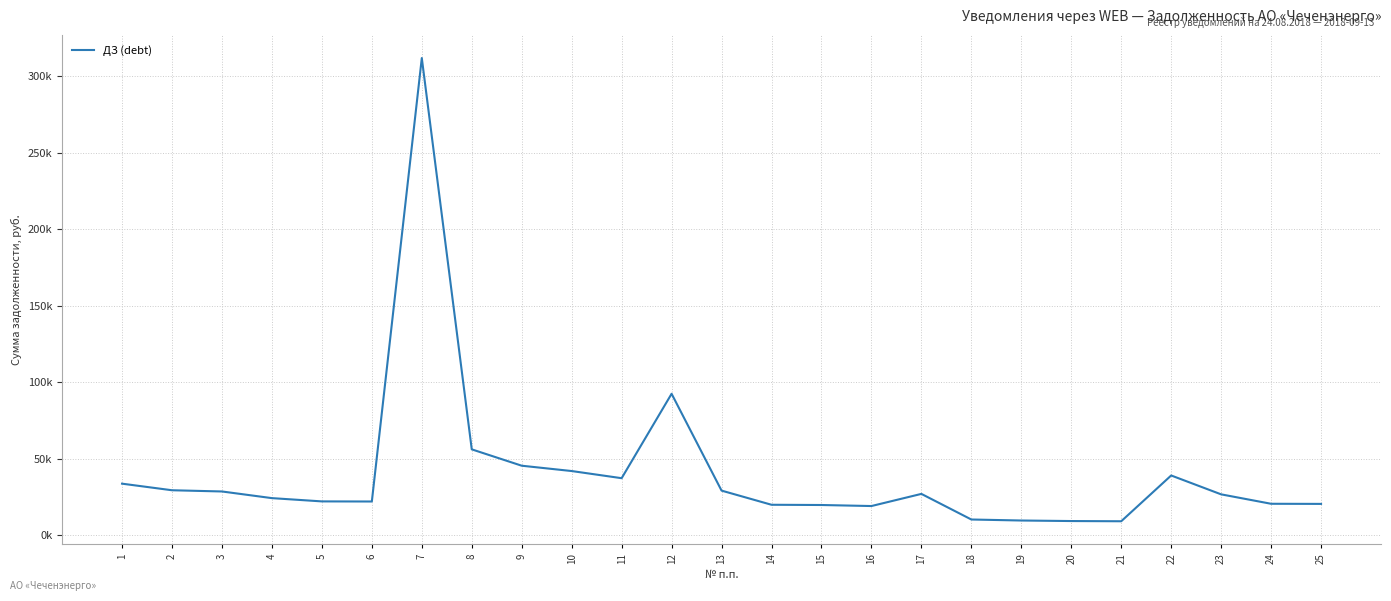

The chart shows a value of 94786.8 at 8. True or false?

False